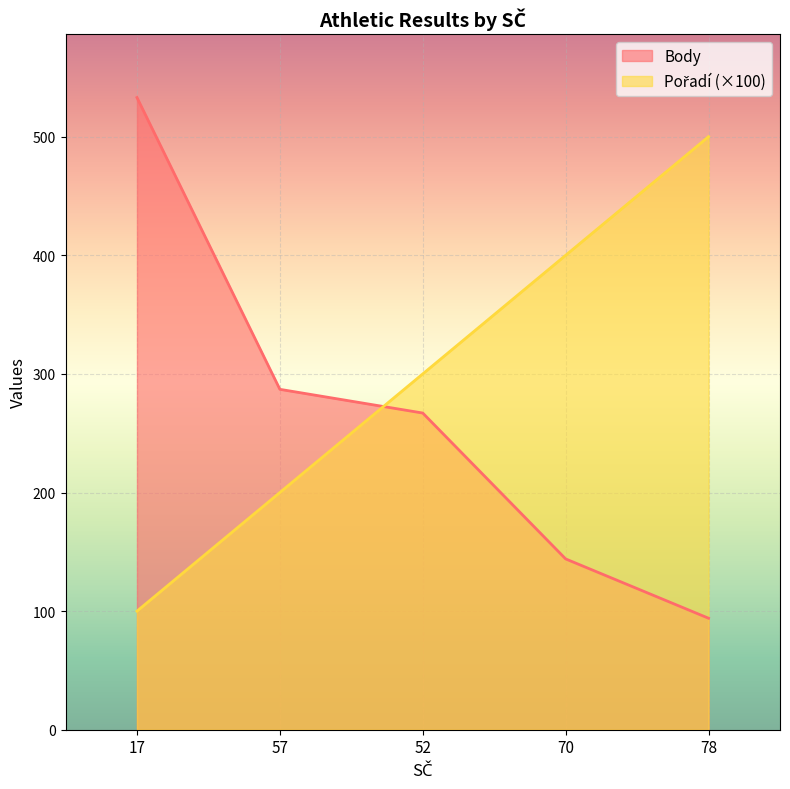

The Pořadí series shows 70 at 57. True or false?

False